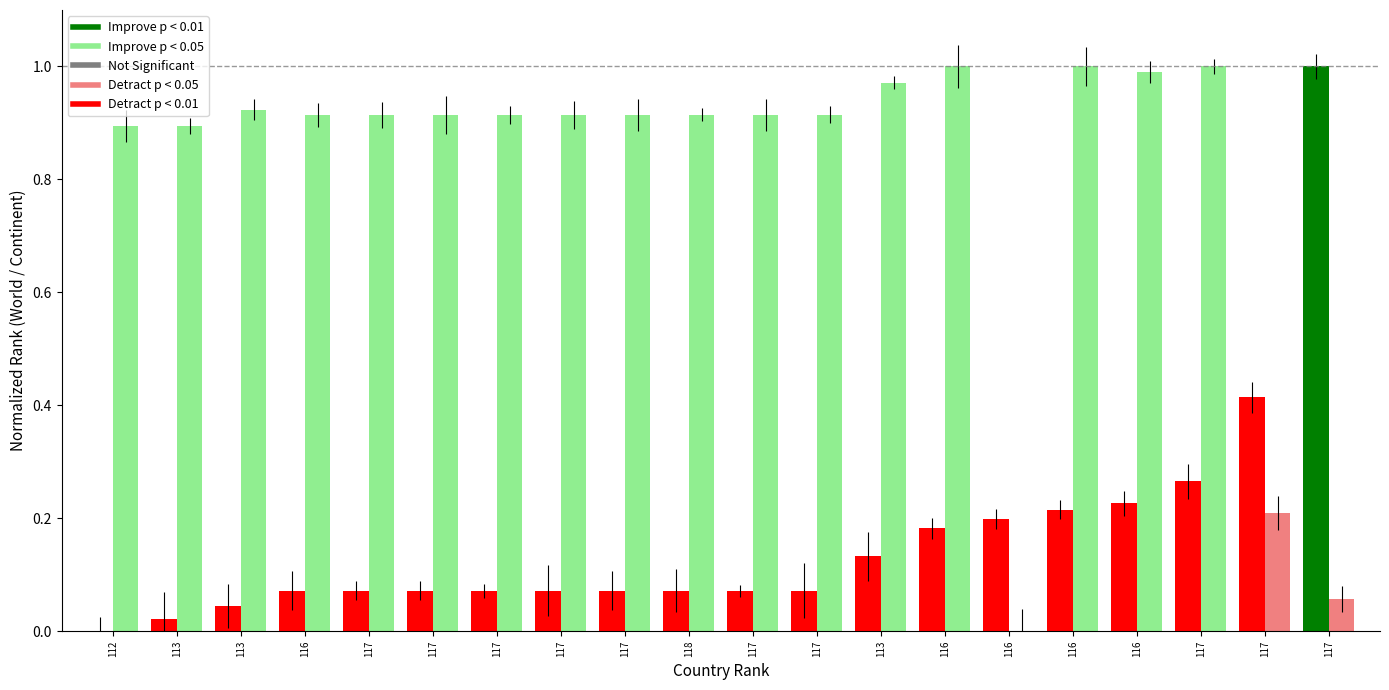

The value of continent rank at 116 is 1.0. True or false?

True